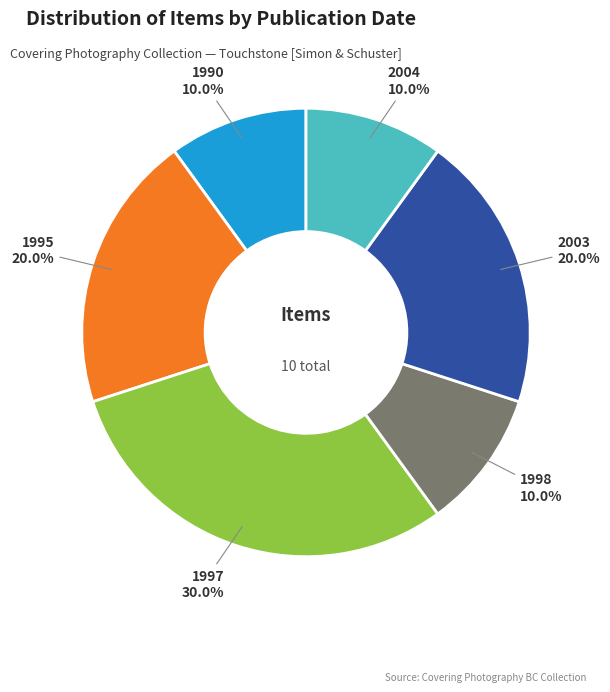

Which category has the biggest portion of the pie?

1997